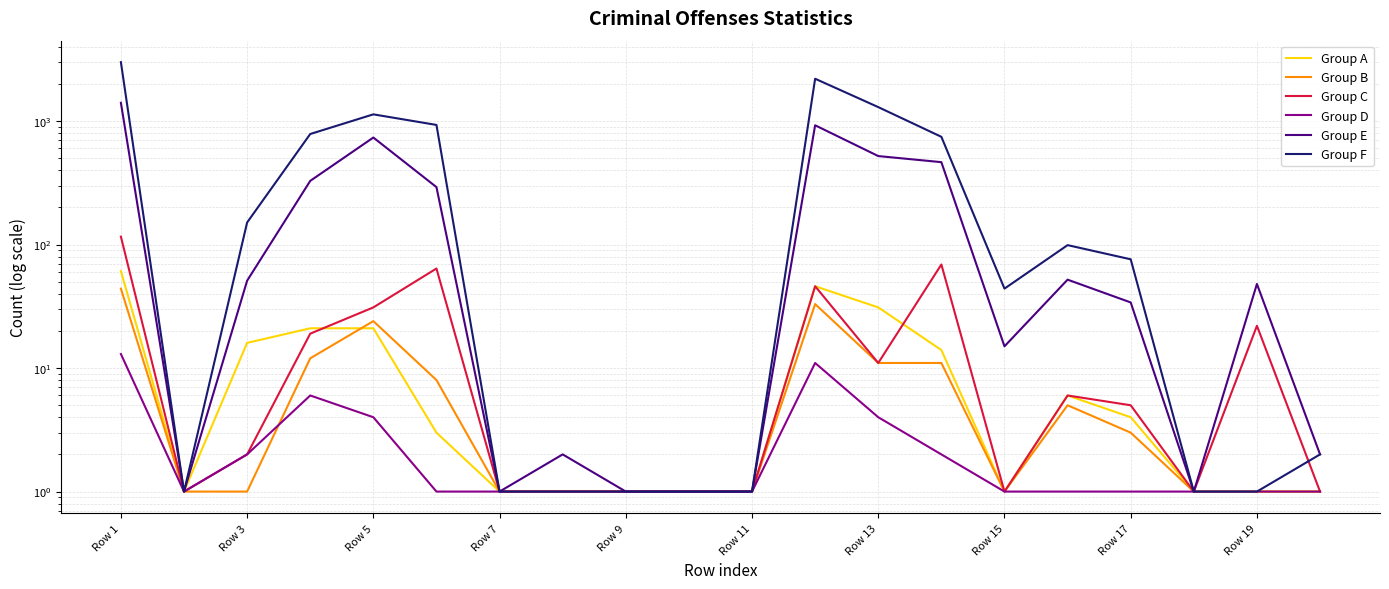

What is the maximum value shown in the chart?

3002